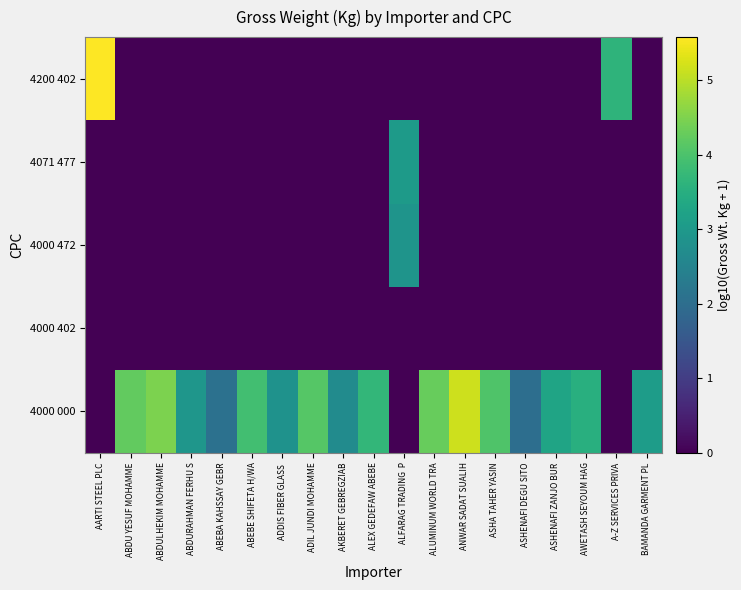

At how many categories does at least one series exceed 2?

19